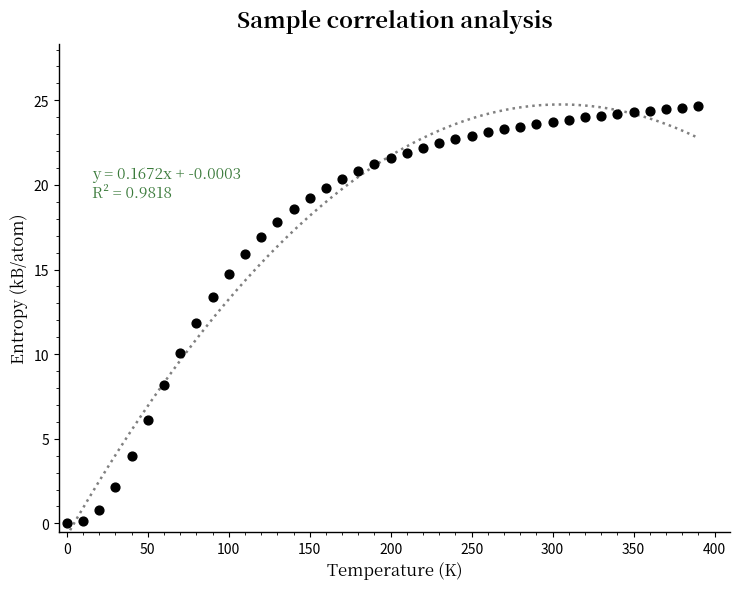

What is the range of Y values (max minus min)?

24.6